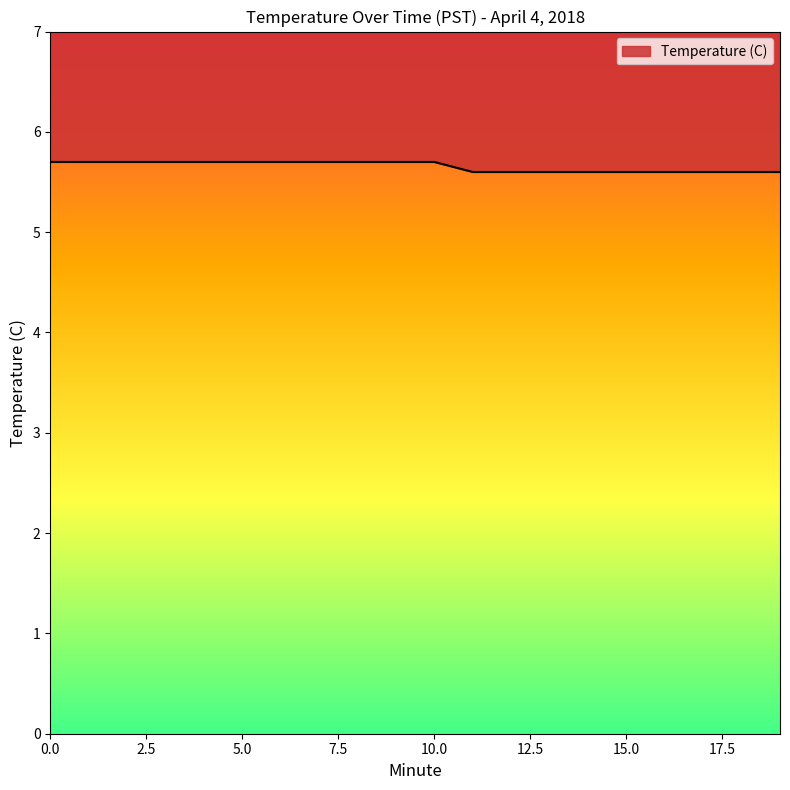

True or false: the data has more than 0 interior local peaks.

False